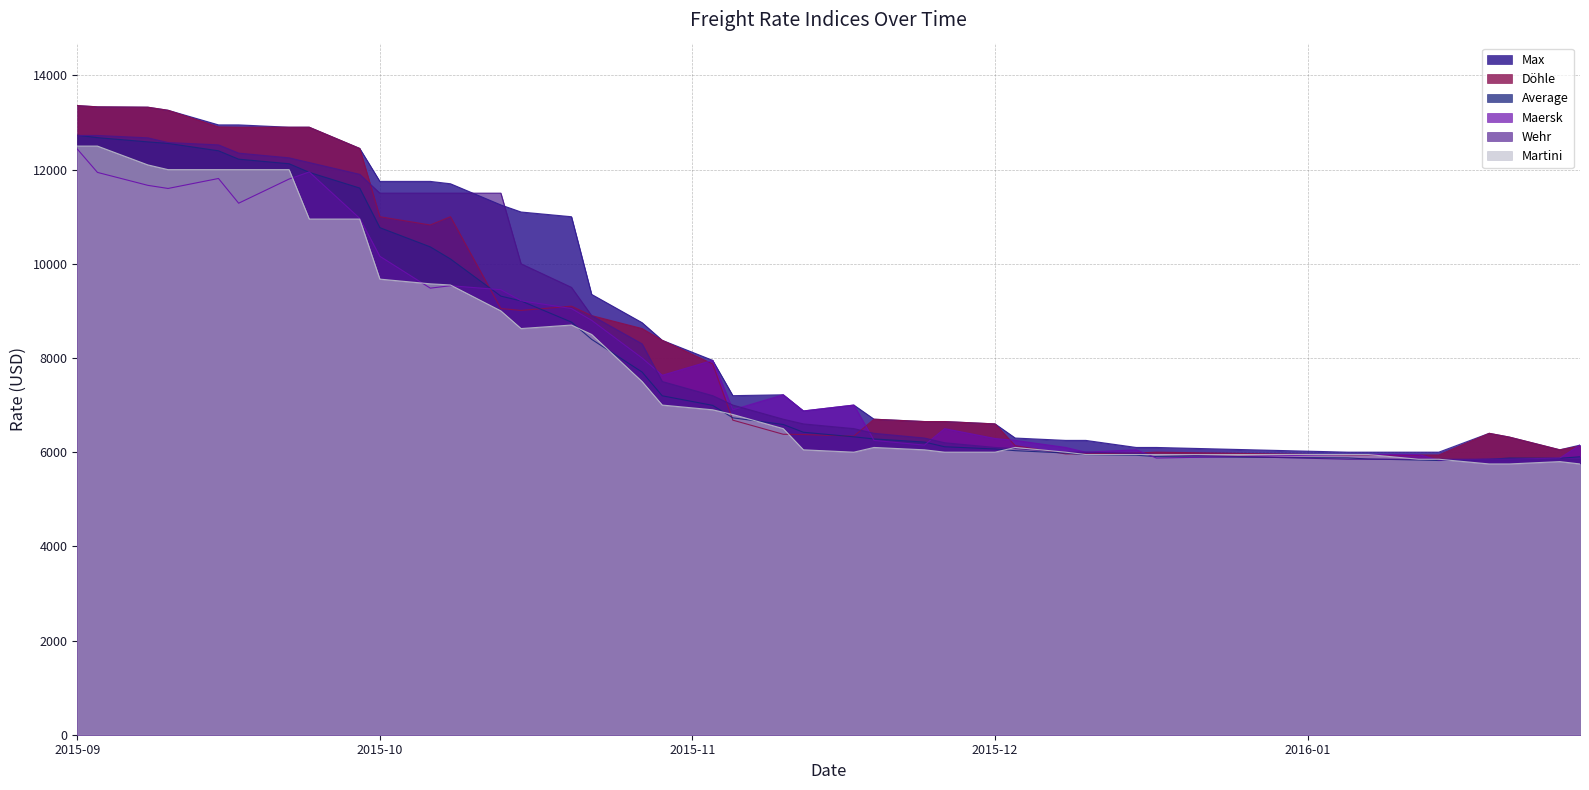

In Maersk, how many points are higher than both neighbors (excluding endpoints)?

8